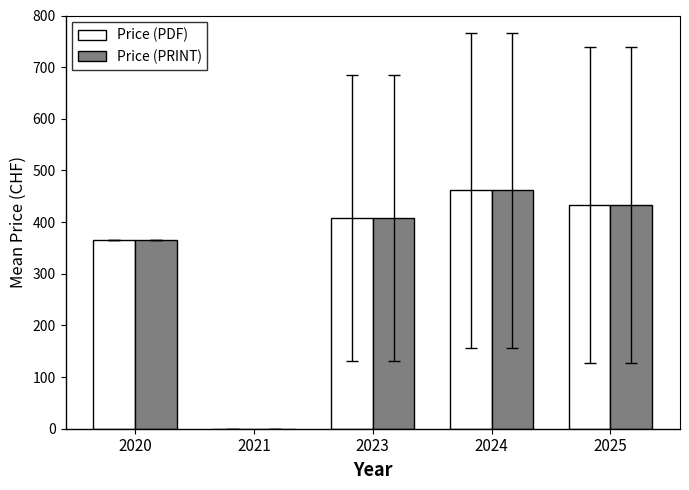

What is the sum of all Price (PDF) values?

1668.8